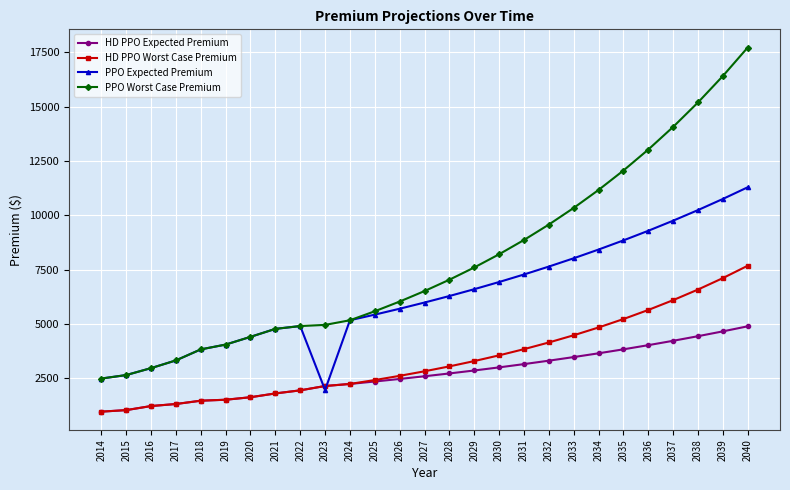

Which series has the widest spread of values?

PPO Worst Case Premium